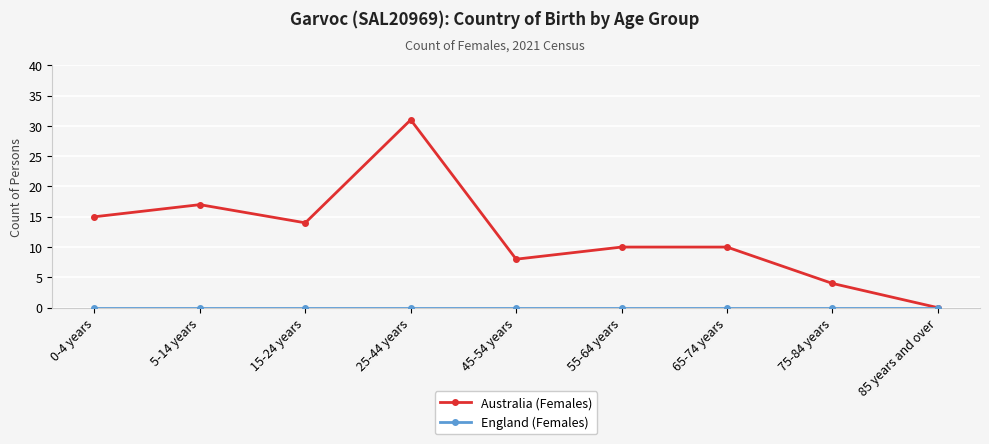

In Australia (Females), how many points are lower than both neighbors (excluding endpoints)?

2